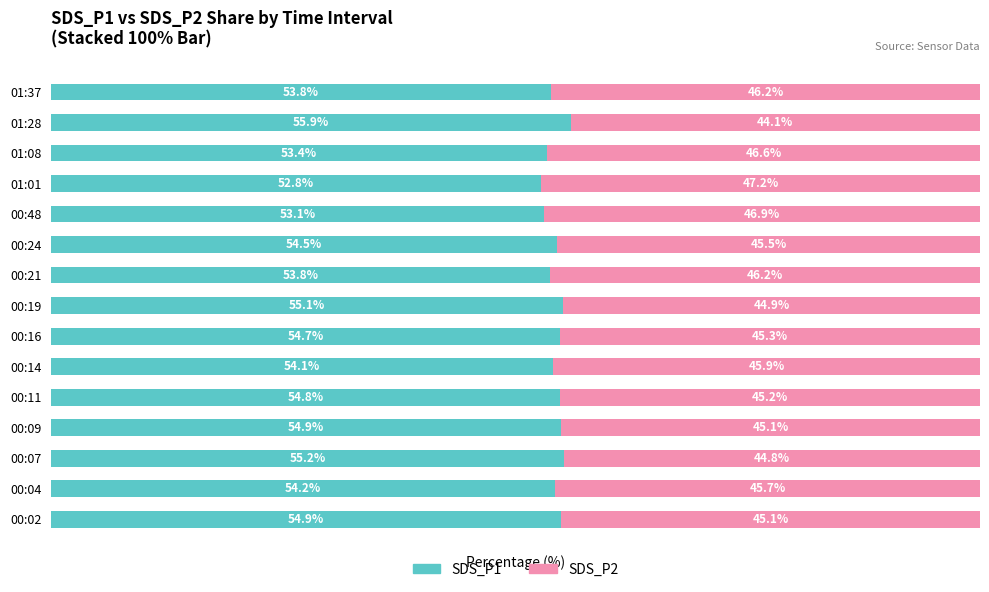

At which label is SDS_P1 closest to 54?

00:14